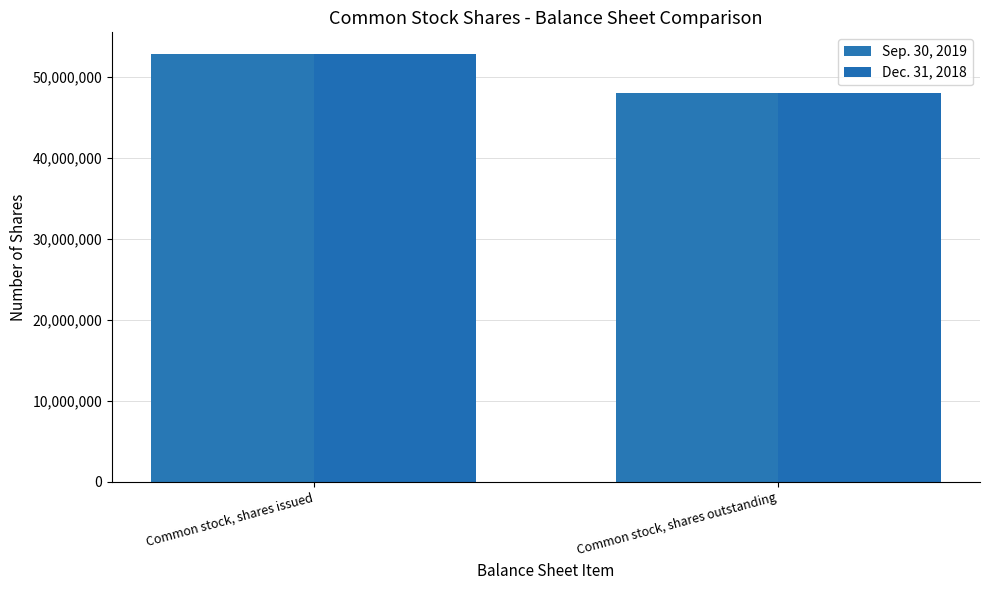

What is the value of the Dec. 31, 2018 bar at the 2nd from the left?

48000000